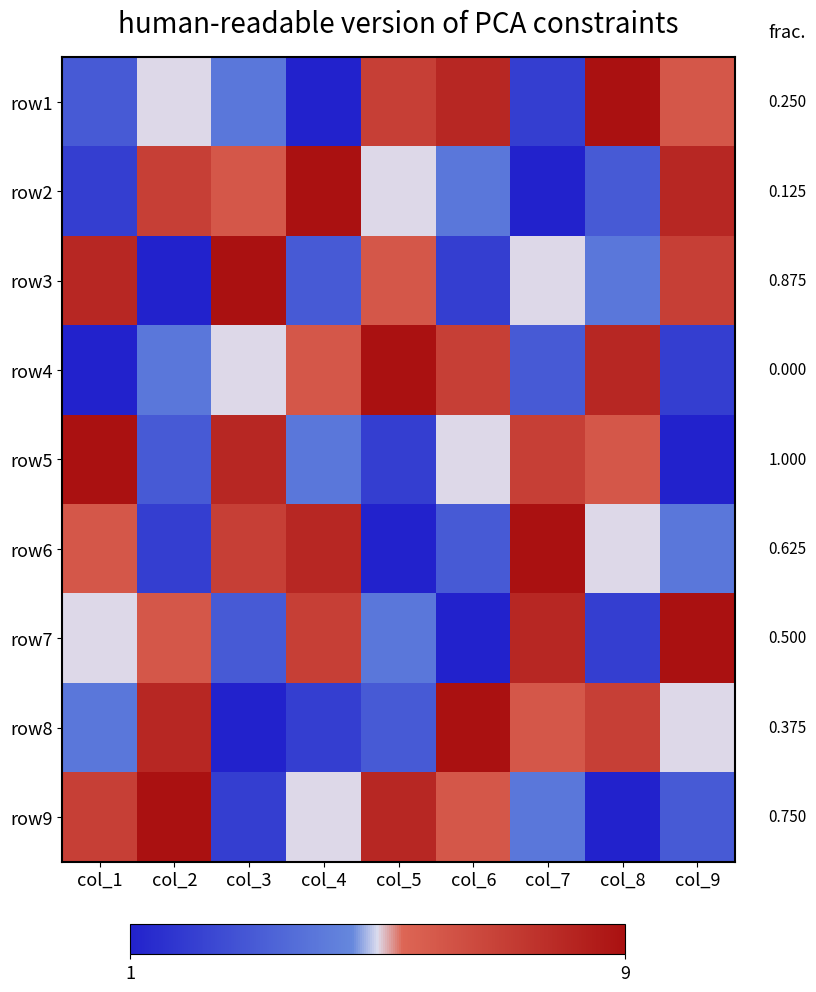

What is the difference between the highest and lowest values at col_5?

8